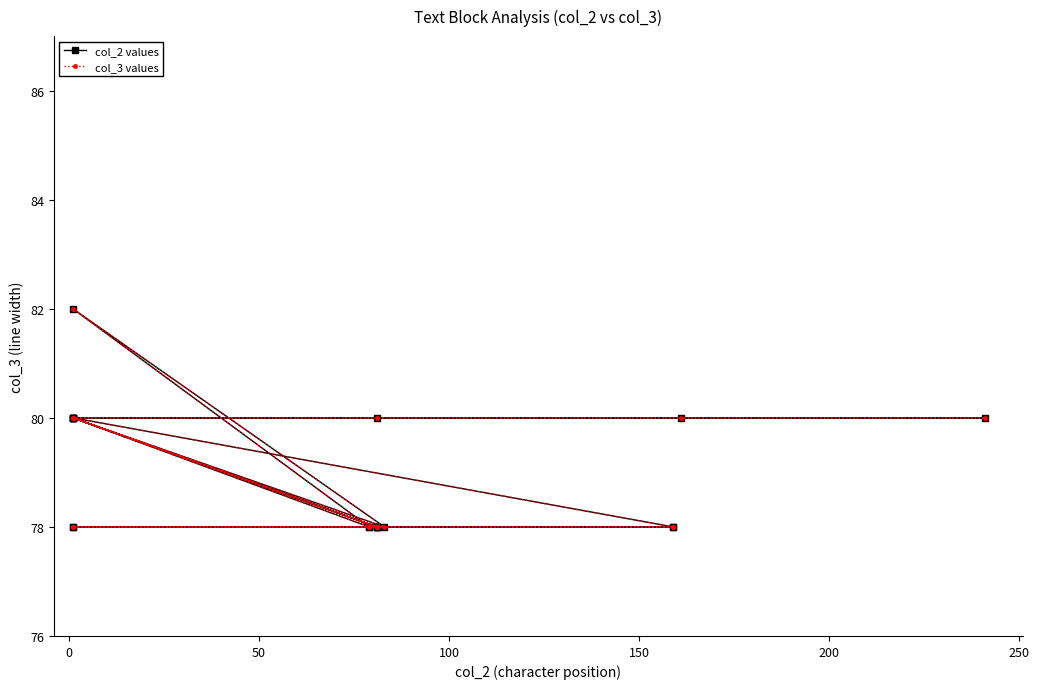

Which series has the widest spread of values?

col_2 values